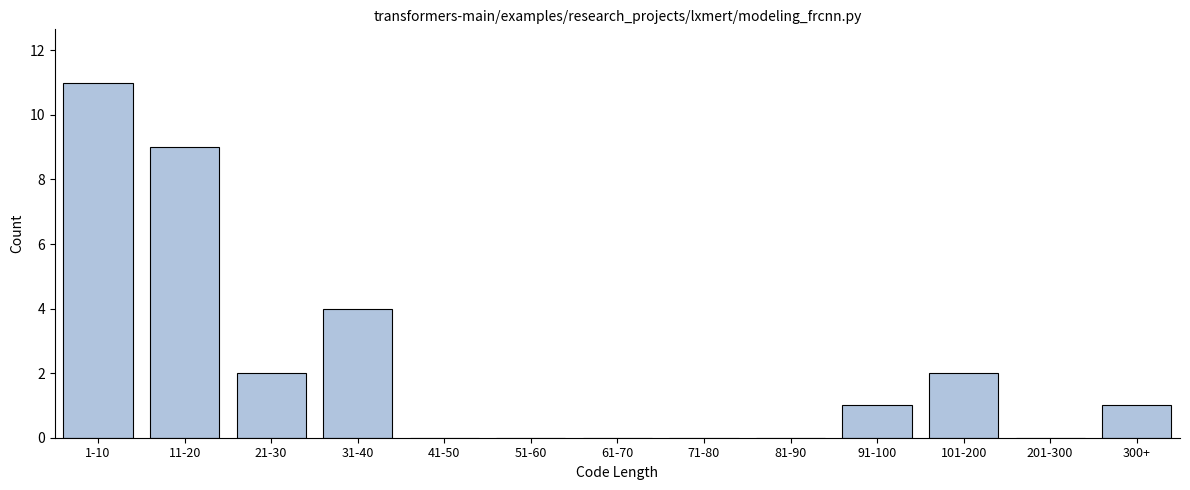

Reading left to right, extract all data points from this chart.

1-10=11	11-20=9	21-30=2	31-40=4	41-50=0	51-60=0	61-70=0	71-80=0	81-90=0	91-100=1	101-200=2	201-300=0	300+=1